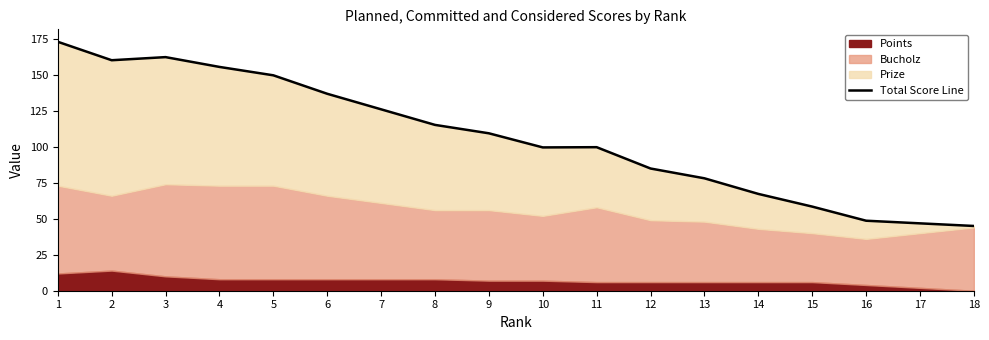

Is it true that the value at 6 is 136.9?

True